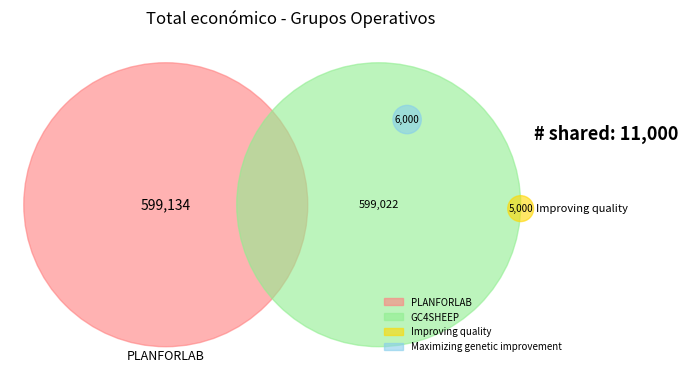

Rank the categories by value from lowest to highest.

Improving quality, Maximizing genetic improvement, GC4SHEEP, PLANFORLAB